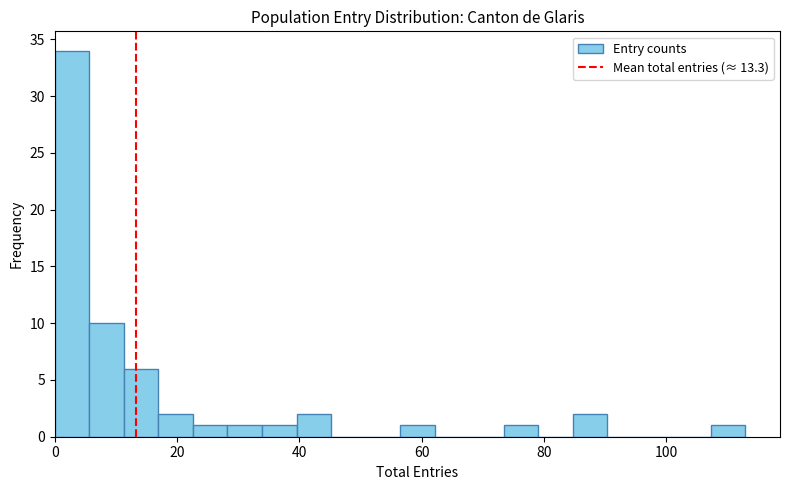

Around what value on the x-axis is the tallest bar? Give the approximate position of its centre, as read against the axis.

2